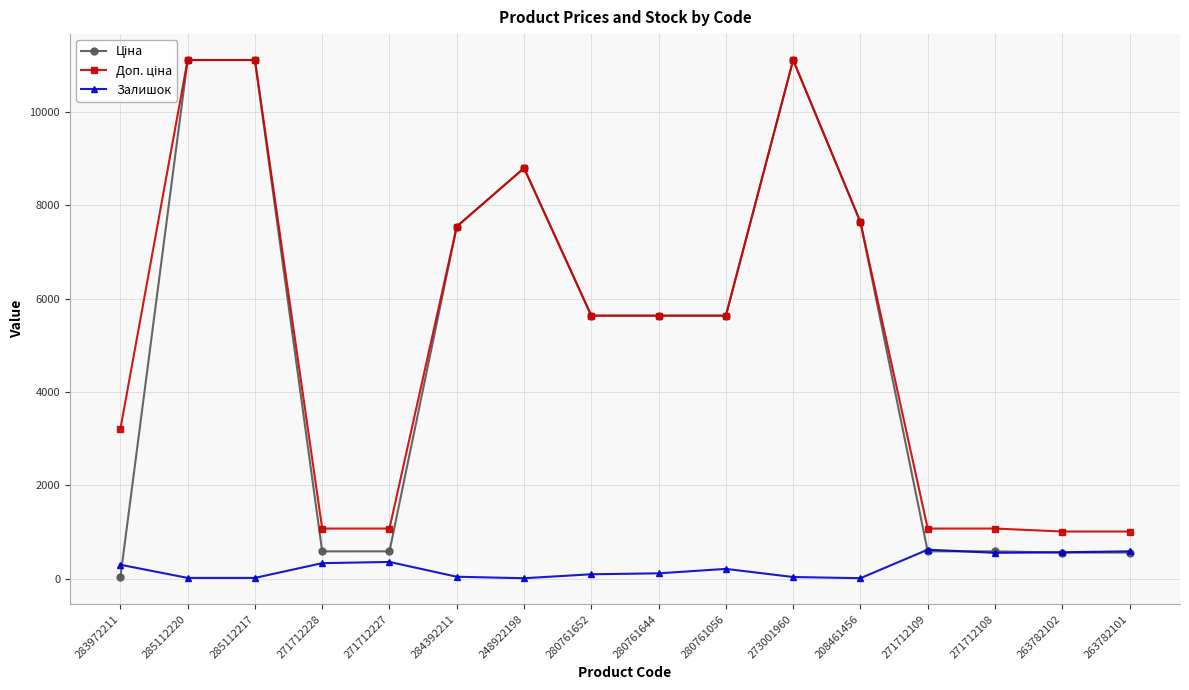

What is the total value across all series at 284392211?

15133.8